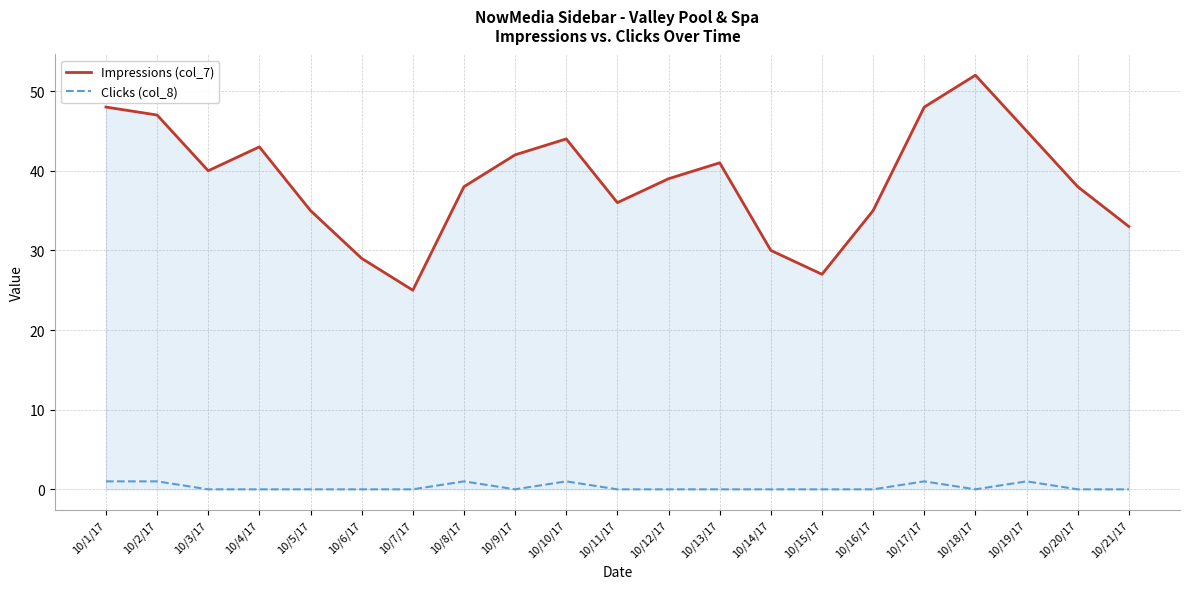

Does the chart have visible grid lines?

Yes